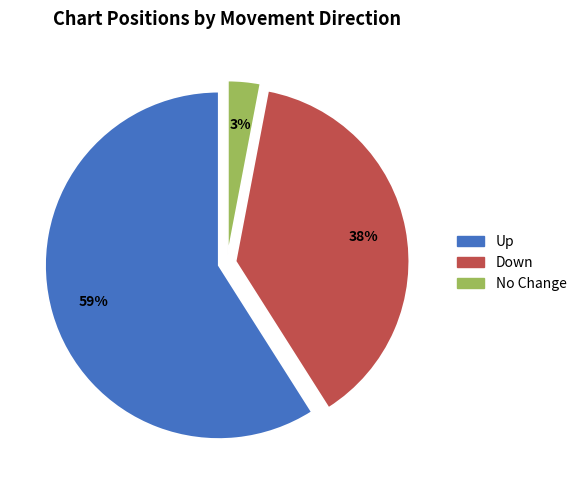

To the nearest percent, what is the difference between the largest and smallest slice percentages?

56%